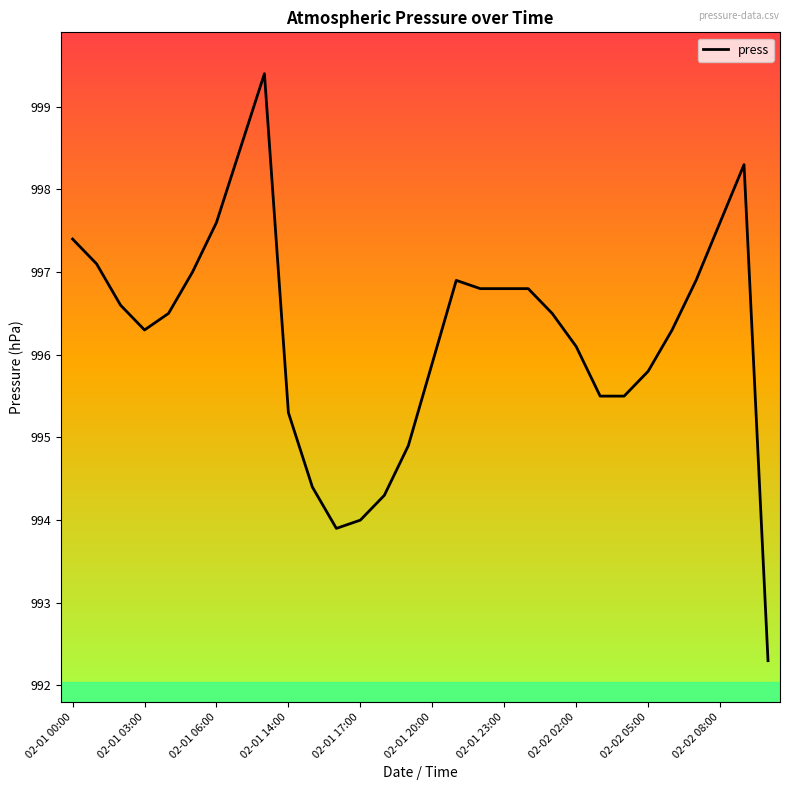

Does the chart have visible grid lines?

No